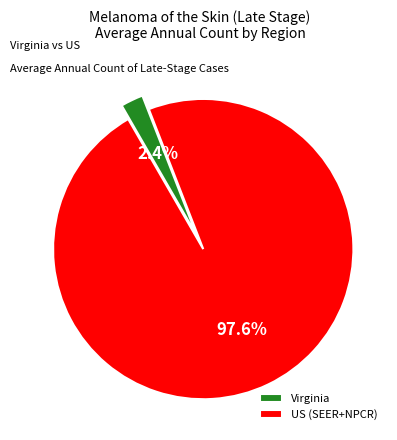

To the nearest percent, what portion does US (SEER+NPCR) represent?

98%